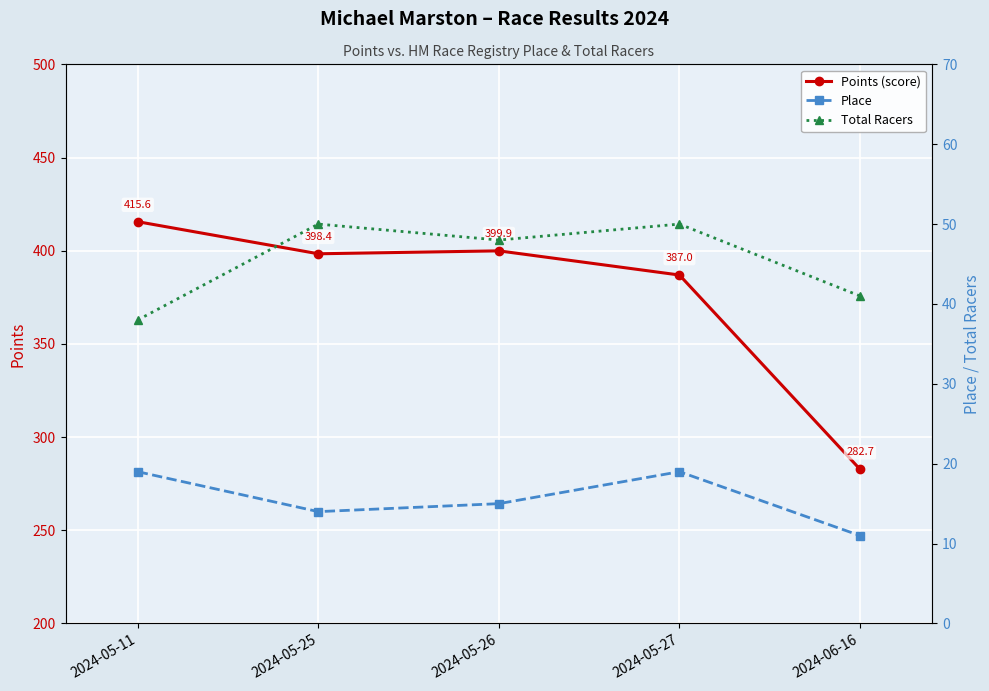

True or false: Total Racers has more than 2 interior local peaks.

False